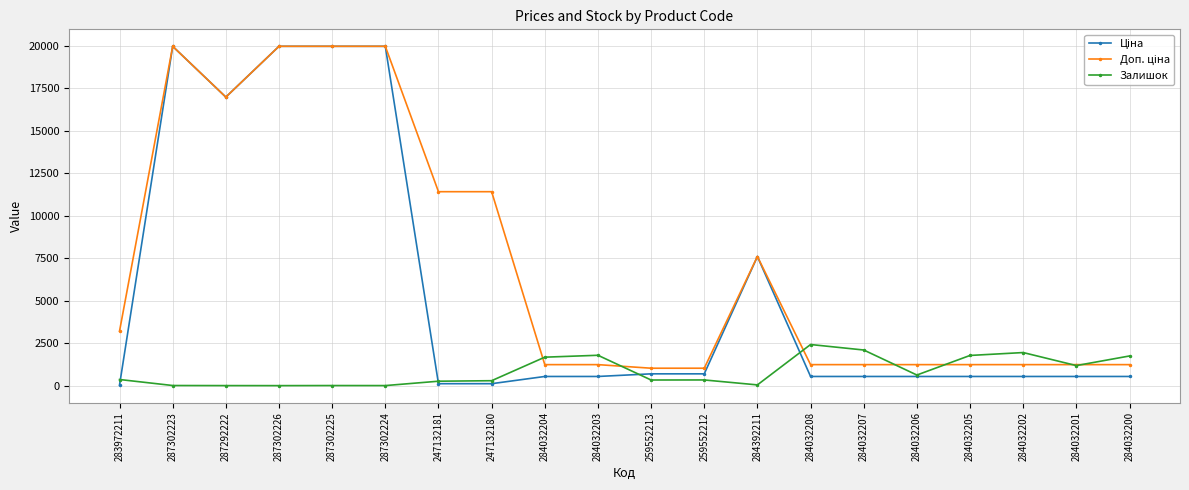

True or false: Залишок has a value of 43.0 at 284392211.

True